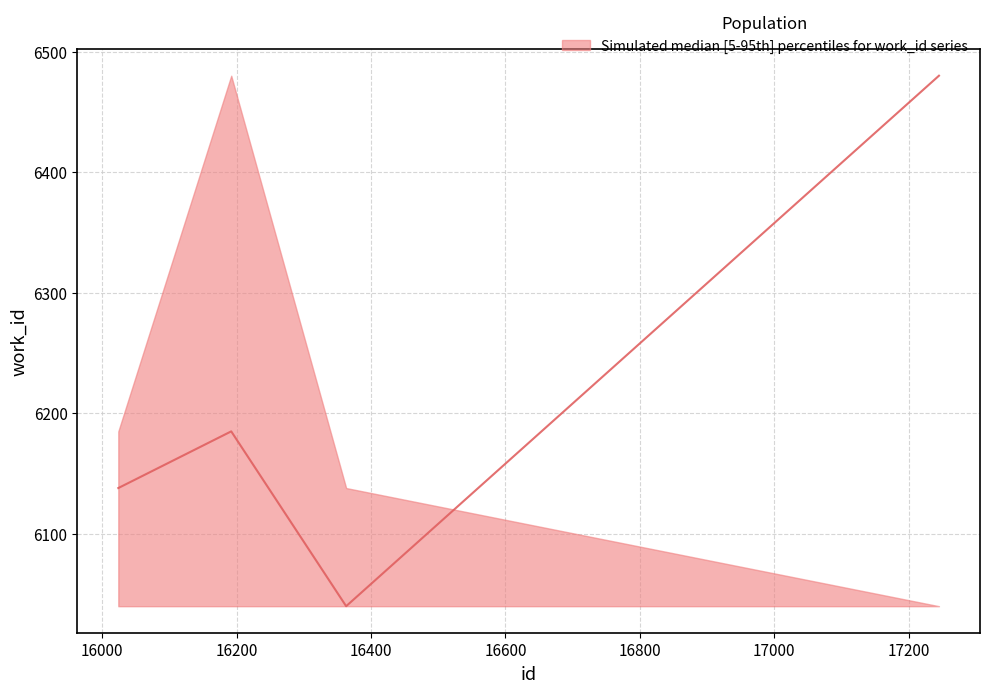

What is the total value across all series at 17245?

18560